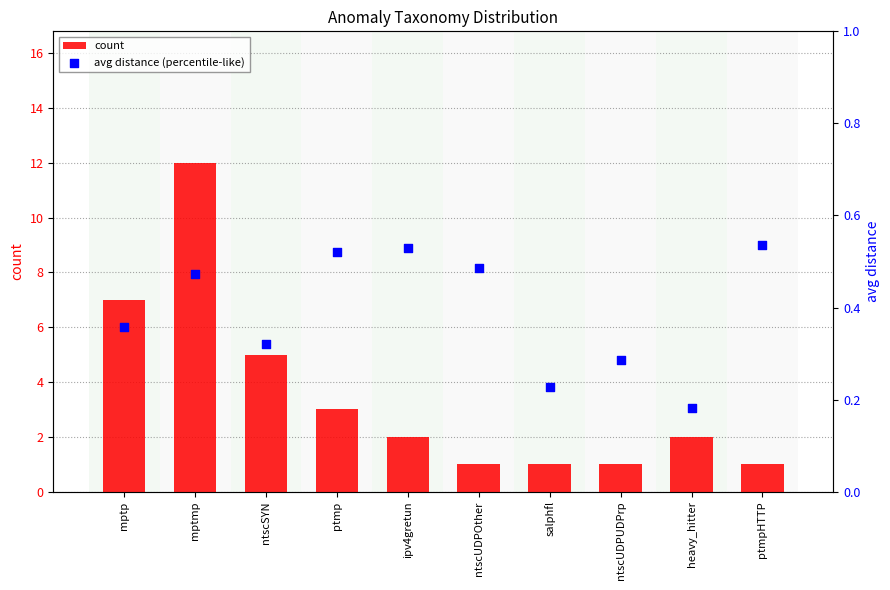

What are all the series names shown in the legend?

count, avg distance (percentile-like)